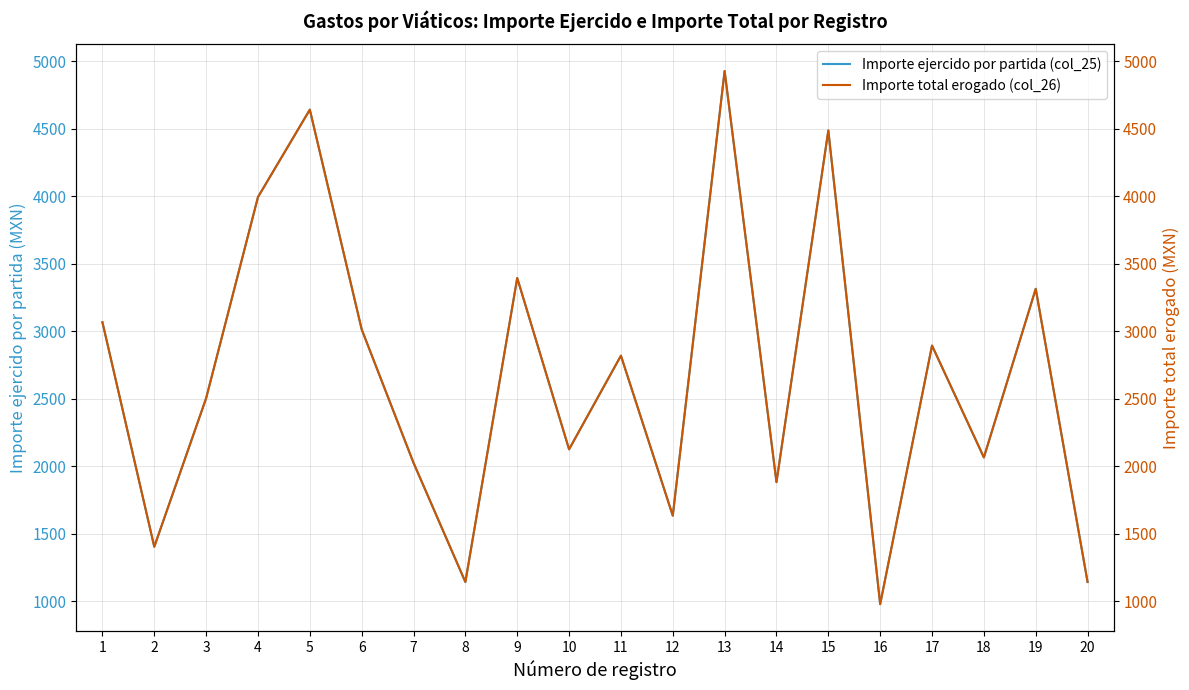

What is the difference between the maximum and minimum values in the Importe ejercido por partida (col_25) series?

3946